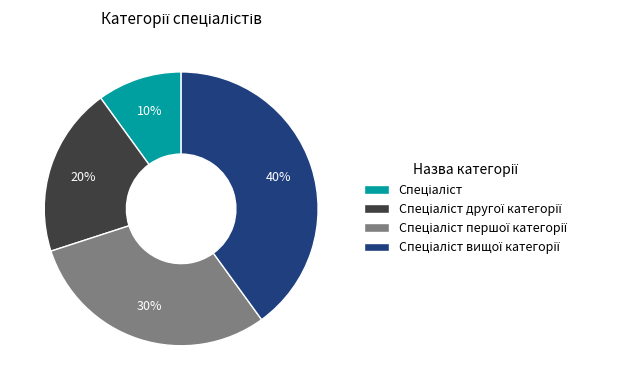

Is there any slice that represents more than half of the pie?

No